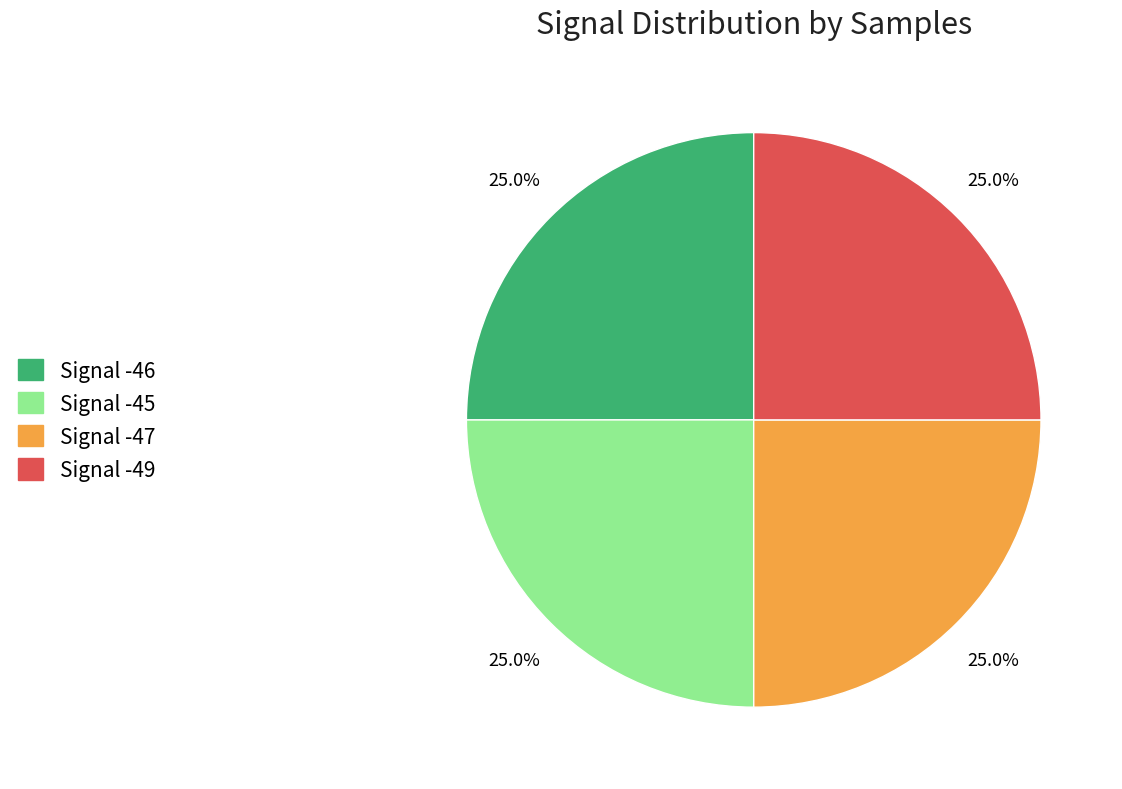

Combined, what portion of the pie is Signal -47 and Signal -45?

50.0%